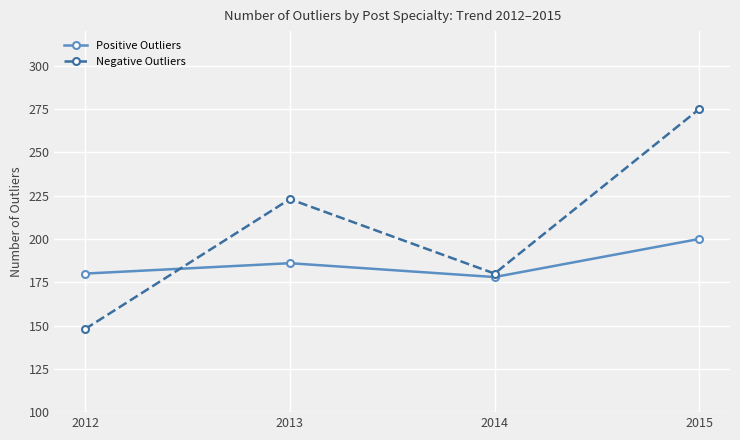

What are all the series names shown in the legend?

Positive Outliers, Negative Outliers